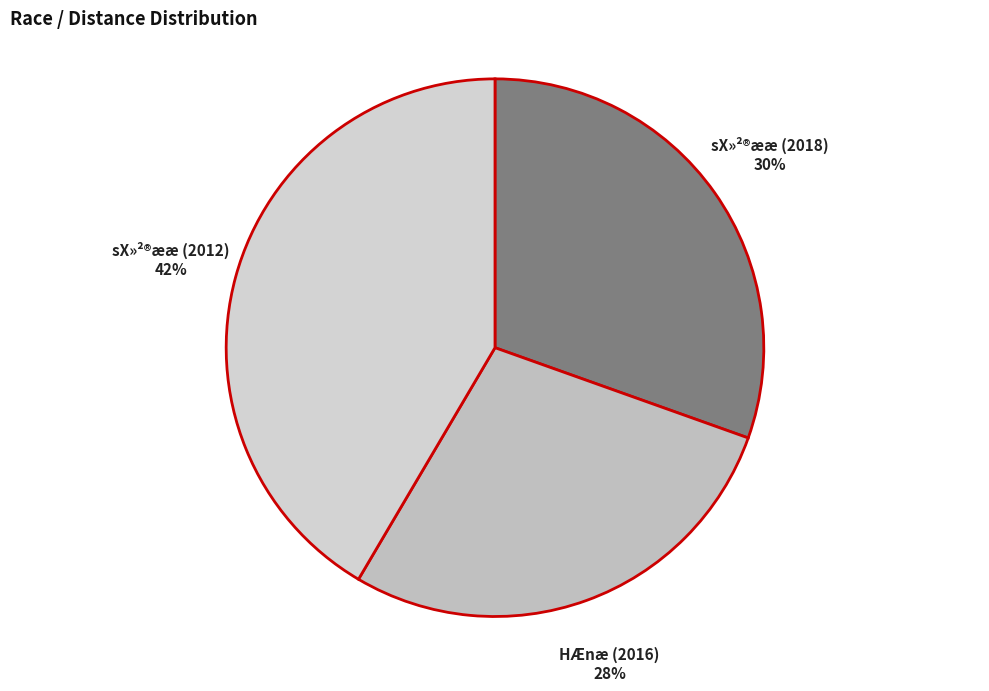

Is it true that sX»²®ææ (2012) is 42% of the pie?

True